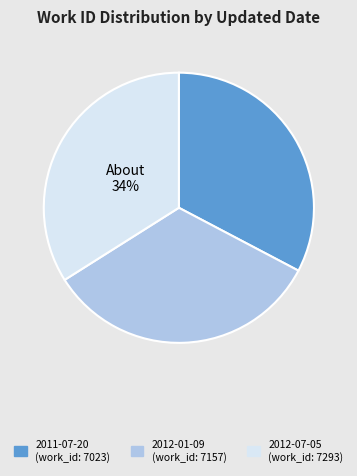

To the nearest percent, what percentage of the pie is 2011-07-20?

33%